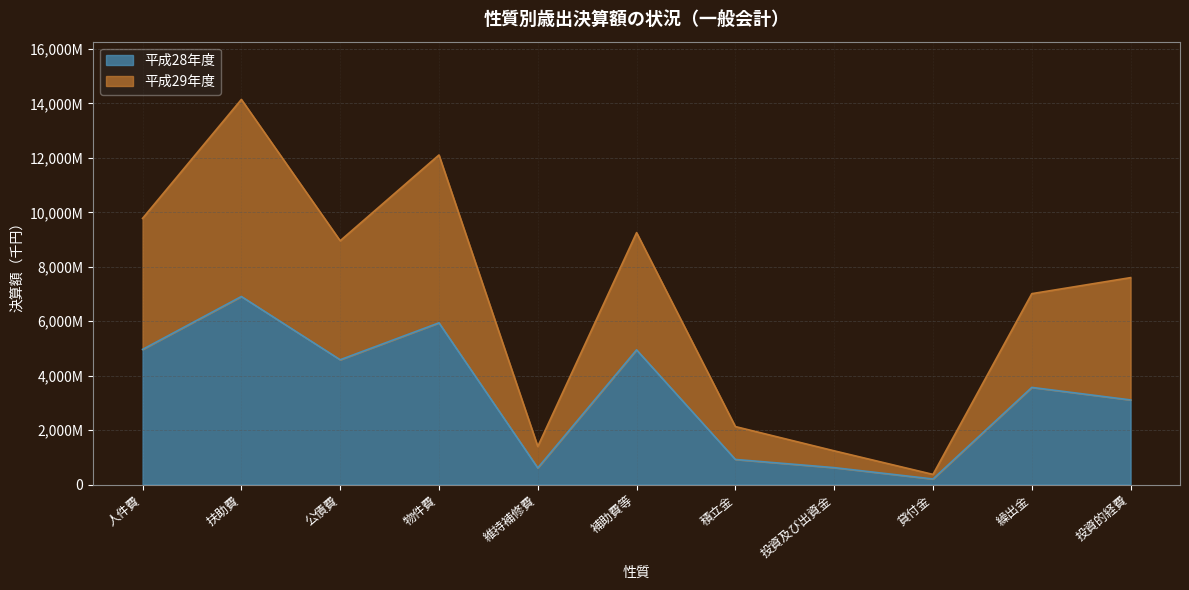

Reading left to right, list all the values displayed in this chart.

平成28年度: 人件費=4963713	扶助費=6908105	公債費=4583605	物件費=5940112	維持補修費=610114	補助費等=4947428	積立金=921090	投資及び出資金=620131	貸付金=203226	繰出金=3568022	投資的経費=3107805
平成29年度: 人件費=9778307	扶助費=14148526	公債費=8955559	物件費=12107916	維持補修費=1398341	補助費等=9255493	積立金=2129029	投資及び出資金=1237961	貸付金=371518	繰出金=7011822	投資的経費=7601702